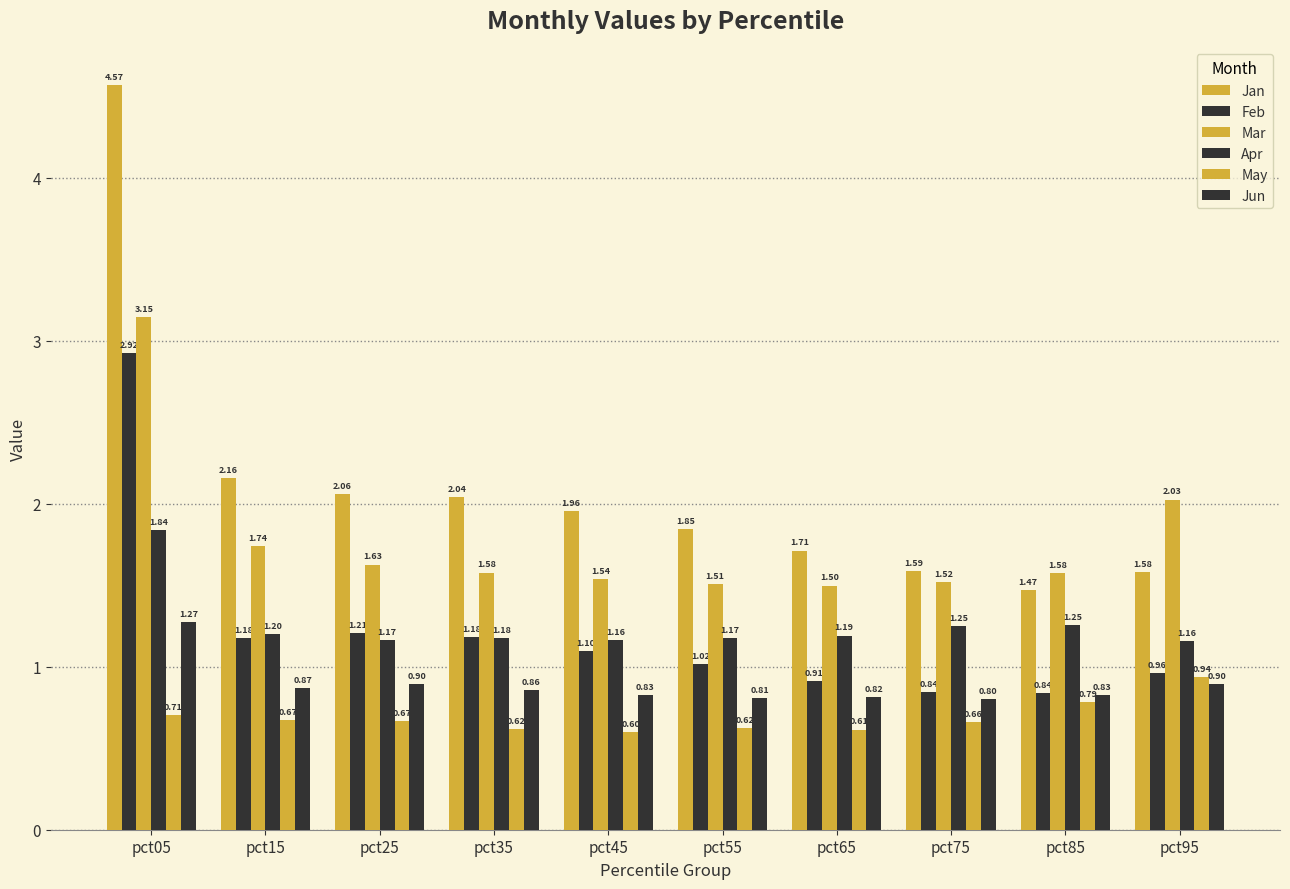

At how many categories does at least one series exceed 3?

1